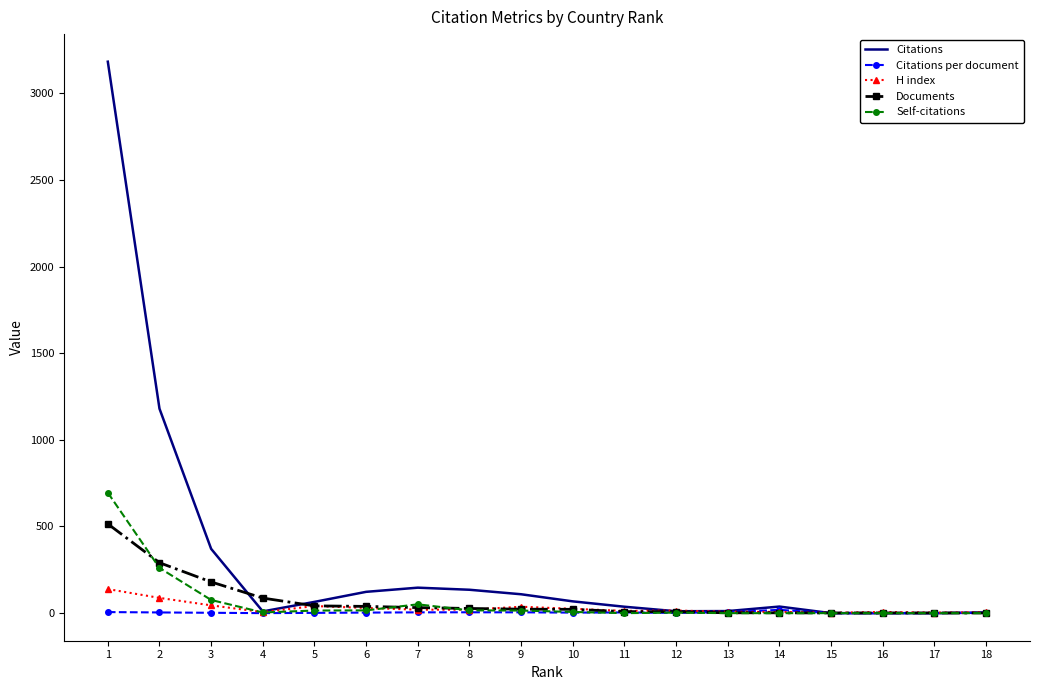

Which series changed the most between 3 and 16?

Citations